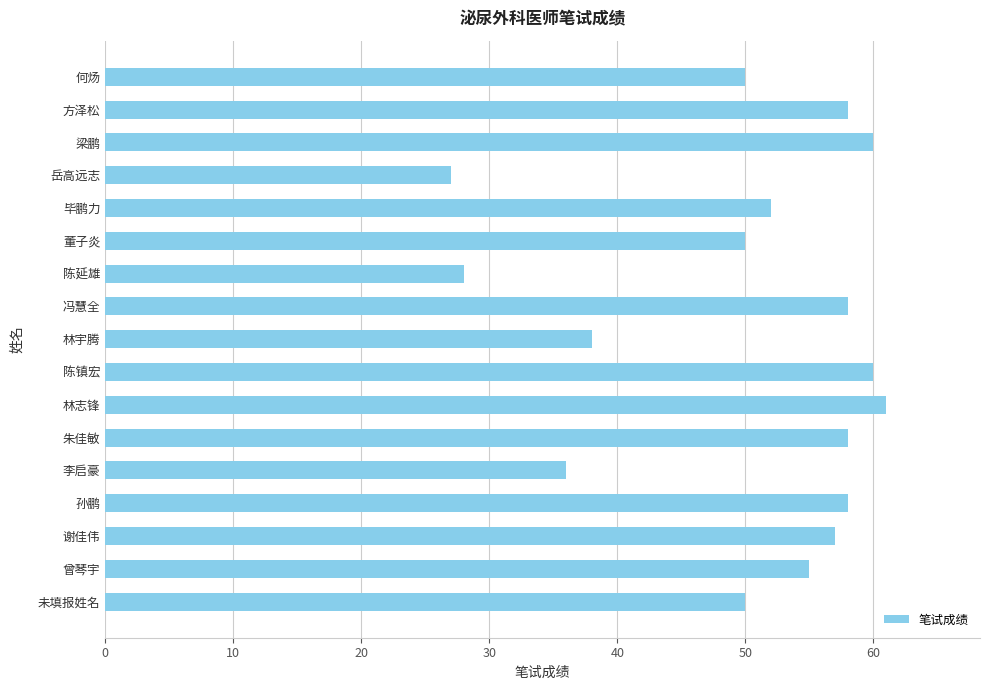

Is it true that the value at 孙鹏 is 101?

False